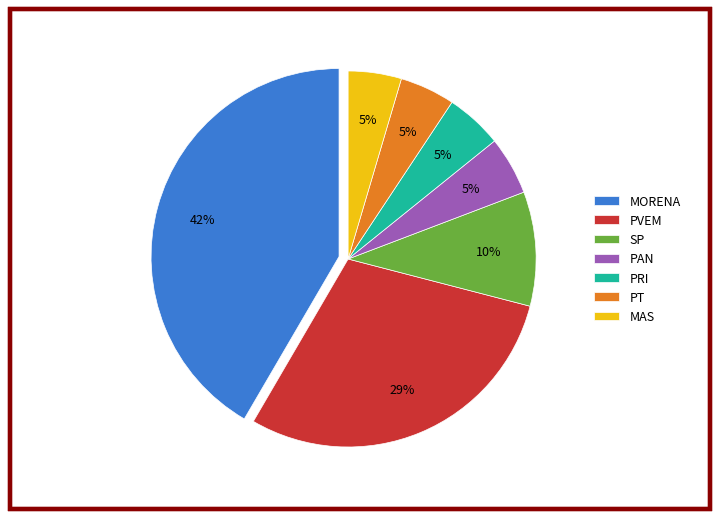

Is the sum of SP and MORENA greater than half?

Yes